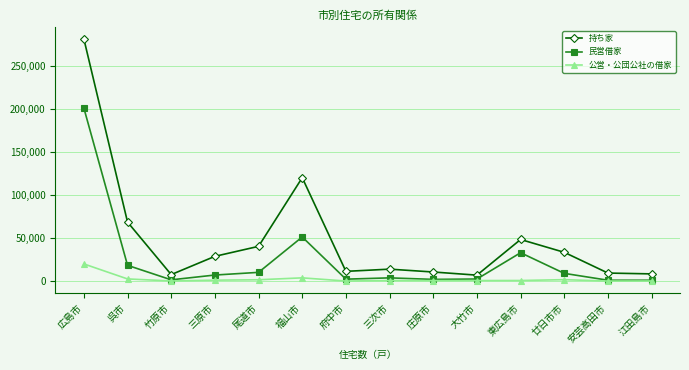

Does the chart display data point markers on the line(s)?

Yes